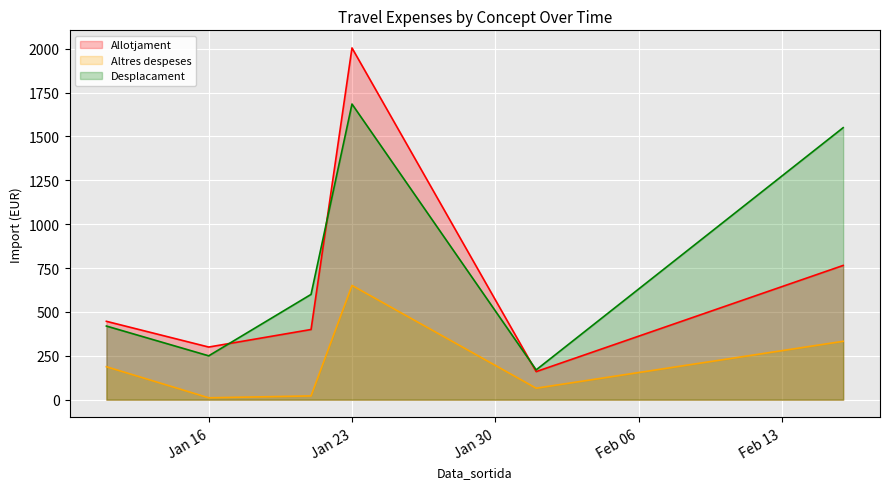

Which series has the largest range (max minus min)?

Allotjament